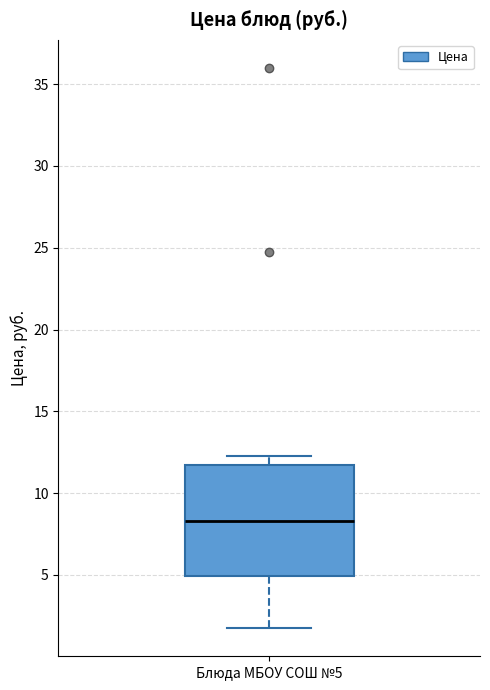

Transcribe this box plot: give where the median line is, the range the box spans, and where the two whiskers end, as read against the y-axis. The values are not printed on the chart, so give them approximately, as read against the axis.

median 8.5, box 5.0 to 11.5, whiskers 1.5 to 12.5